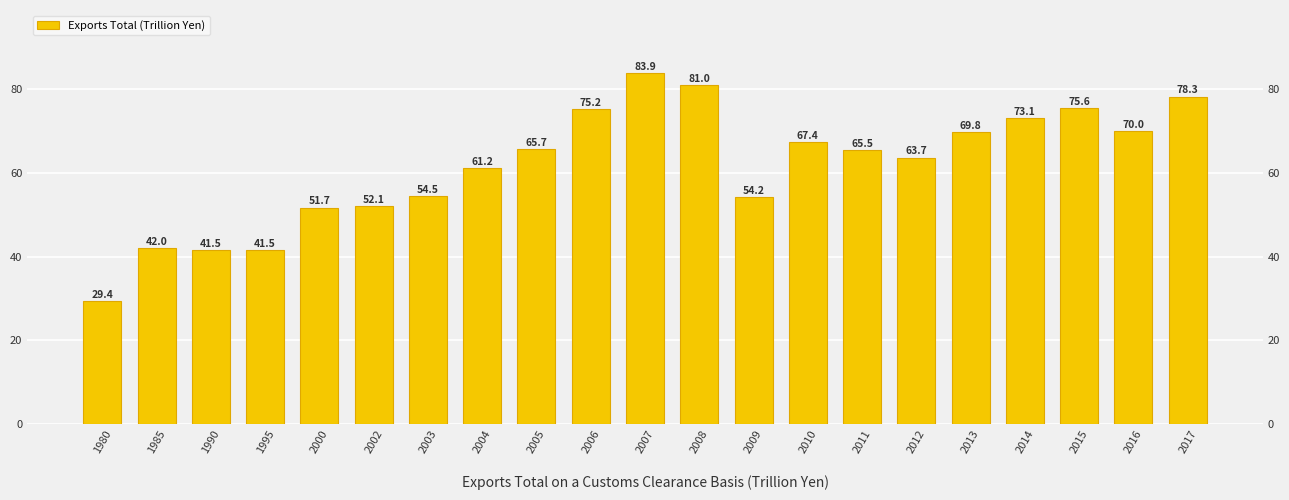

Reading right to left, transcribe all the data shown in this chart.

2017=78.3	2016=70.0	2015=75.6	2014=73.1	2013=69.8	2012=63.7	2011=65.5	2010=67.4	2009=54.2	2008=81.0	2007=83.9	2006=75.2	2005=65.7	2004=61.2	2003=54.5	2002=52.1	2000=51.7	1995=41.5	1990=41.5	1985=42.0	1980=29.4